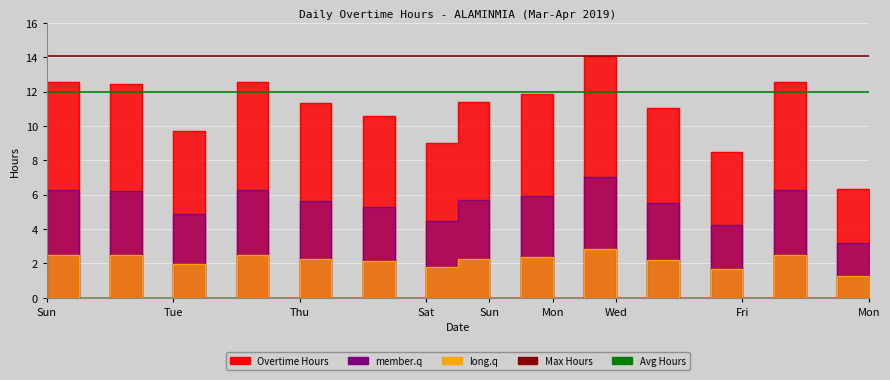

What is the maximum value for Max Hours?

14.1